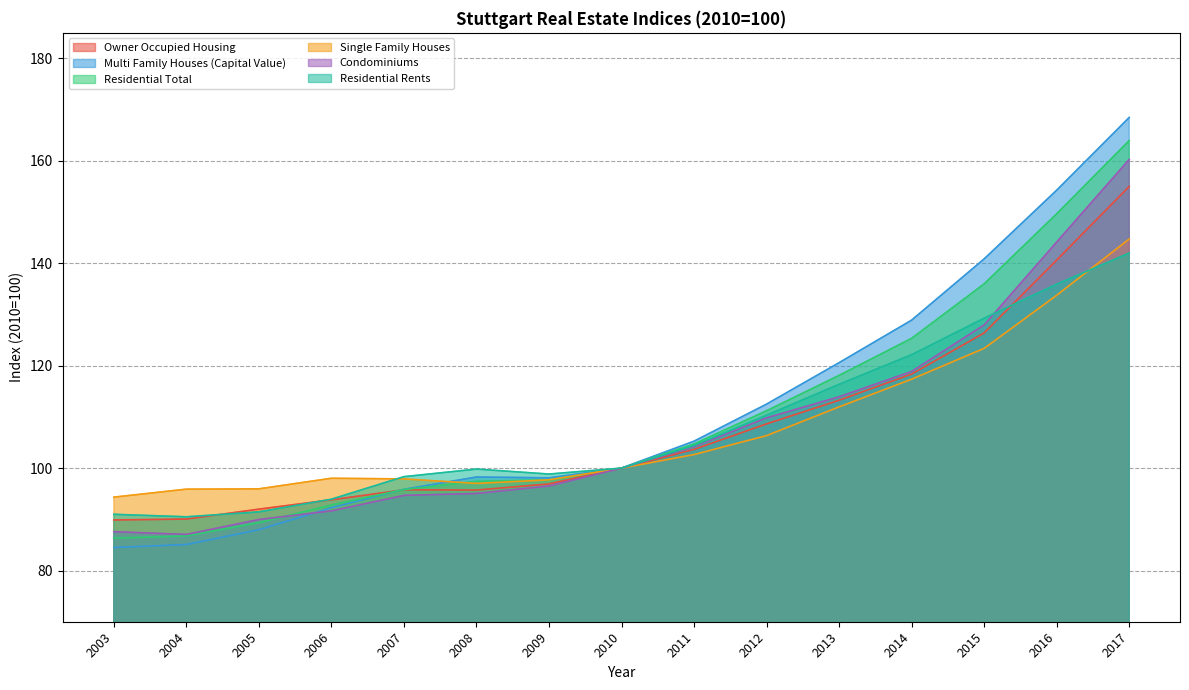

Reading left to right, list all the values displayed in this chart.

Owner Occupied Housing: 89.9	90.0	92.0	93.8	95.8	95.7	96.9	100.0	103.7	108.6	113.3	118.4	126.4	140.6	155.0
Multi Family Houses (Capital Value): 84.5	85.1	88.0	92.3	95.9	98.3	98.1	100.0	105.3	112.5	120.6	128.9	140.9	154.3	168.5
Residential Total: 86.3	86.8	89.3	92.8	95.8	97.4	97.7	100.0	104.7	111.2	118.1	125.3	136.0	149.7	164.0
Single Family Houses: 94.3	95.9	96.0	98.0	97.9	97.0	97.7	100.0	102.7	106.3	112.0	117.4	123.4	133.8	144.7
Condominiums: 87.6	87.0	90.0	91.7	94.7	95.0	96.5	100.0	104.2	109.8	113.9	118.9	128.0	144.2	160.3
Residential Rents: 91.0	90.5	91.5	93.9	98.3	99.8	98.8	100.0	104.4	110.3	116.4	122.2	129.3	135.9	142.0